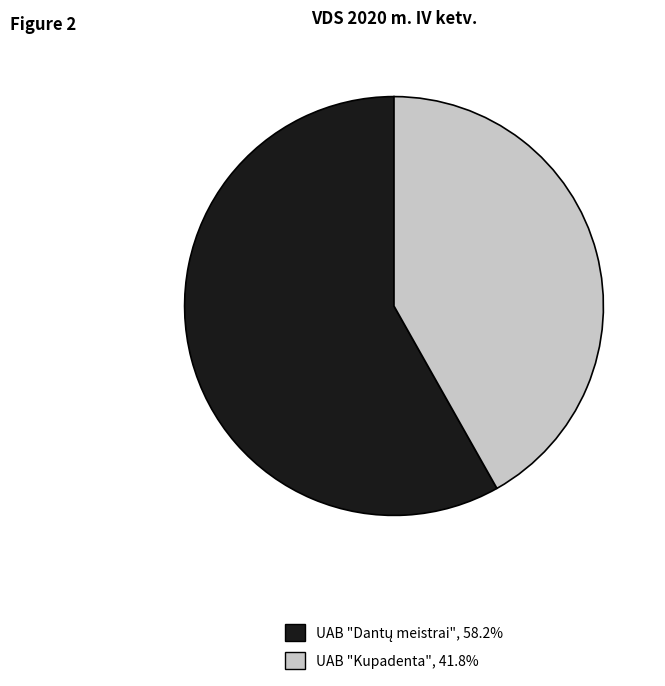

Does UAB "Kupadenta" account for over 50% of the chart?

No